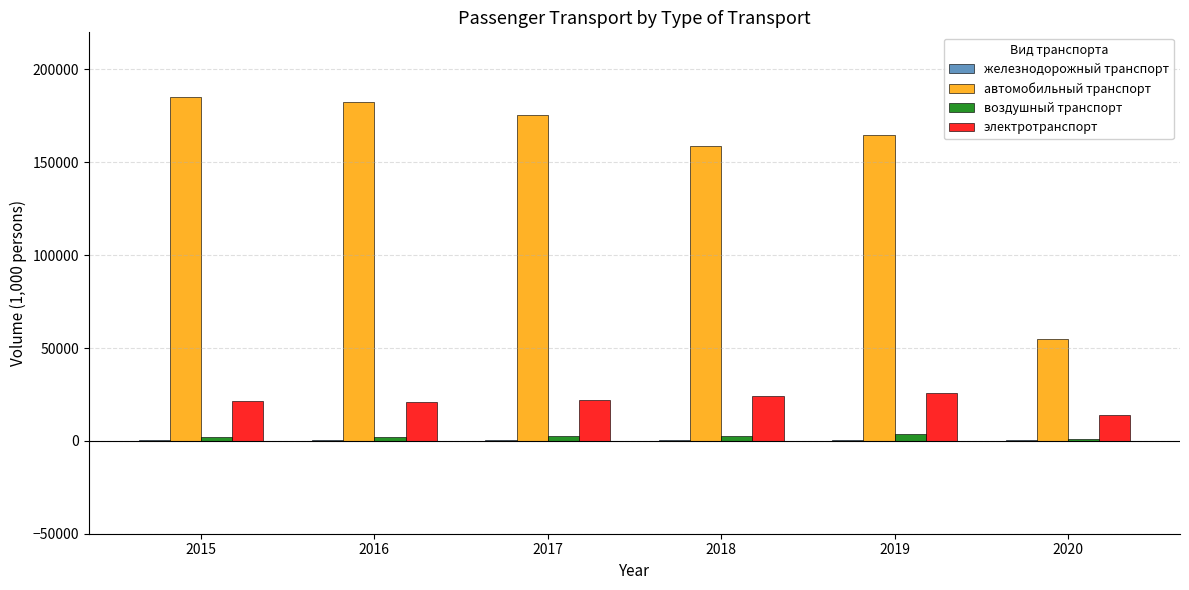

Which series has the largest total across all categories?

автомобильный транспорт